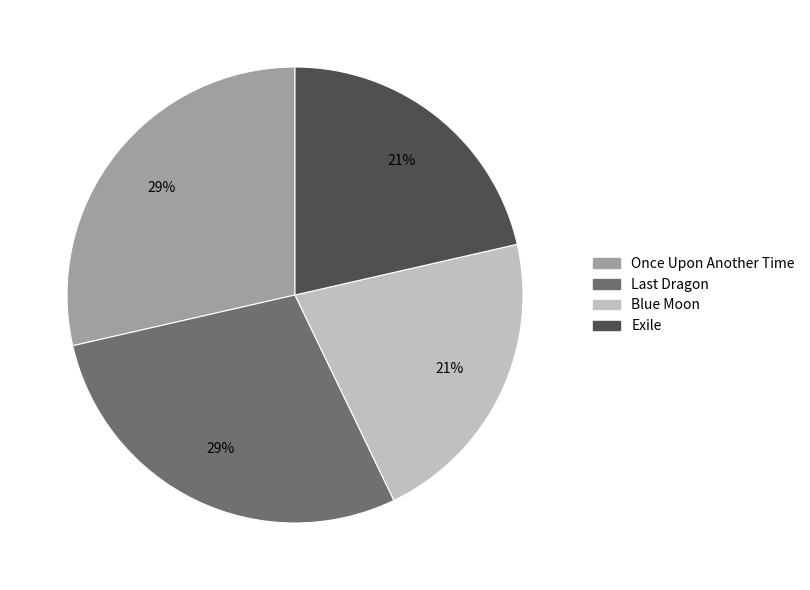

To the nearest percent, what percentage of the pie is Blue Moon?

21%